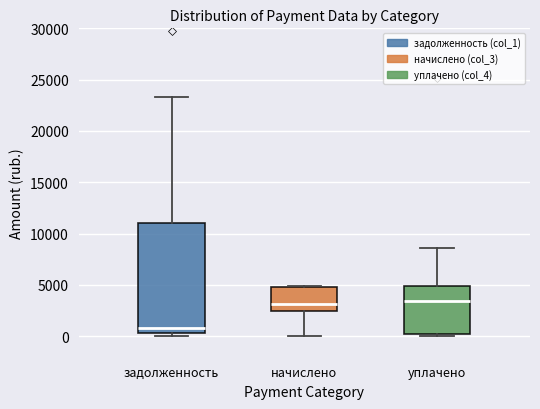

Comparing the boxes themselves (not the whiskers), which one is the tallest?

задолженность